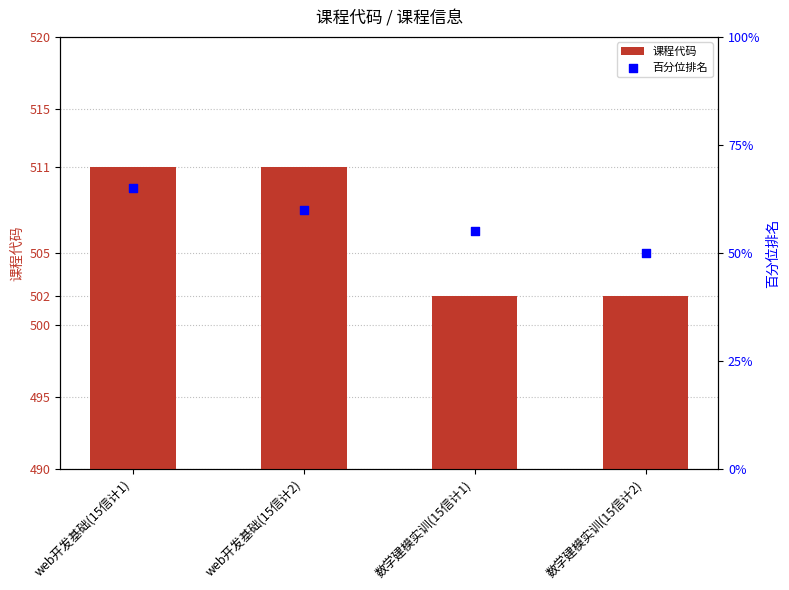

Which series reaches the maximum Y coordinate?

课程代码